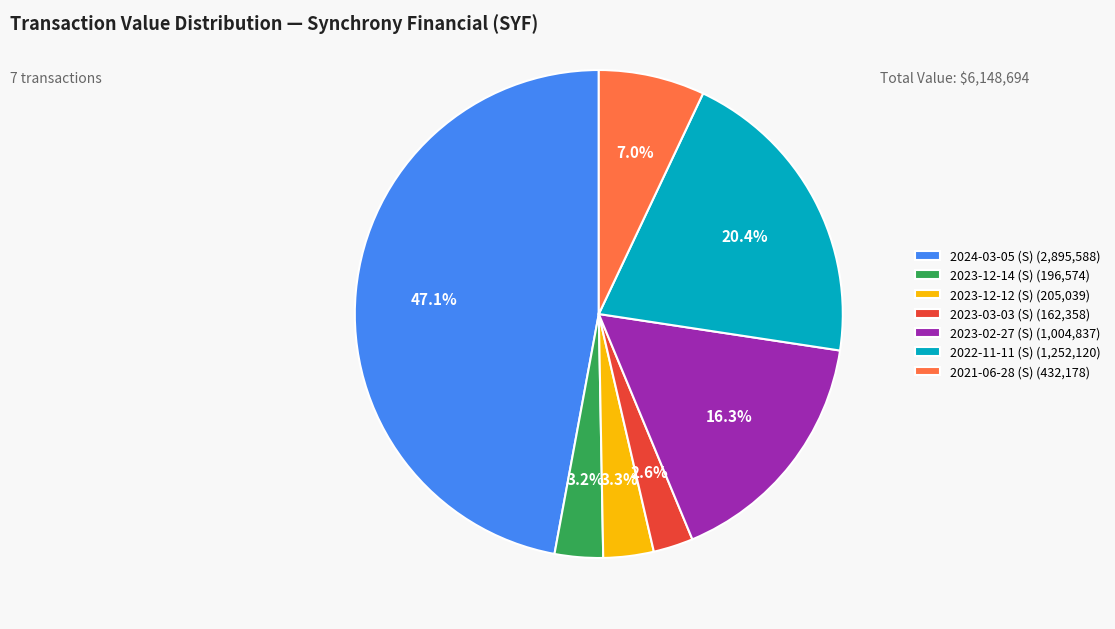

Is there a majority slice in this chart?

No